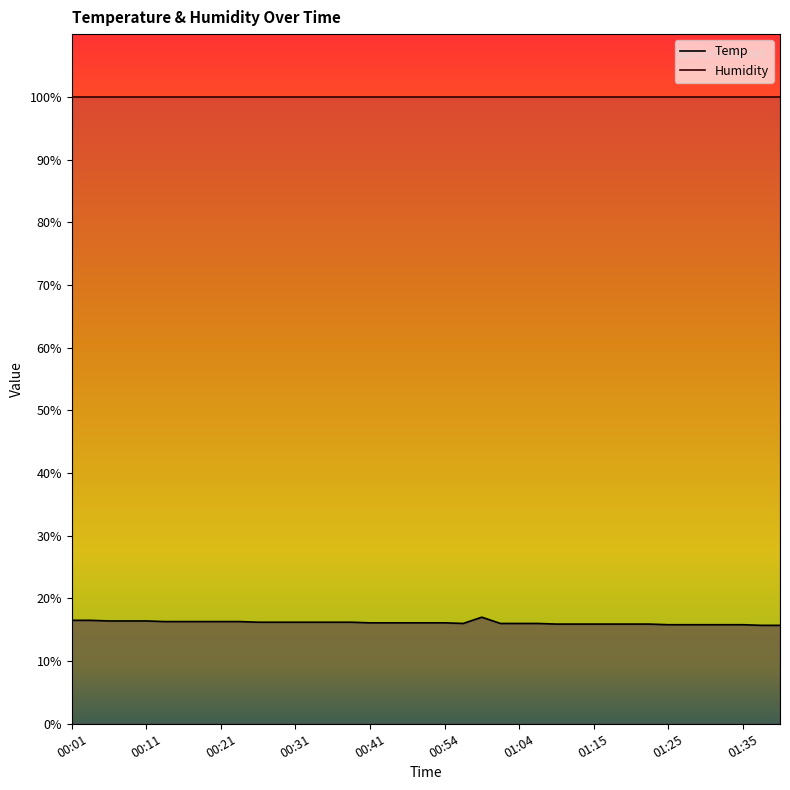

How many points are higher than both their immediate neighbors (excluding endpoints)?

1